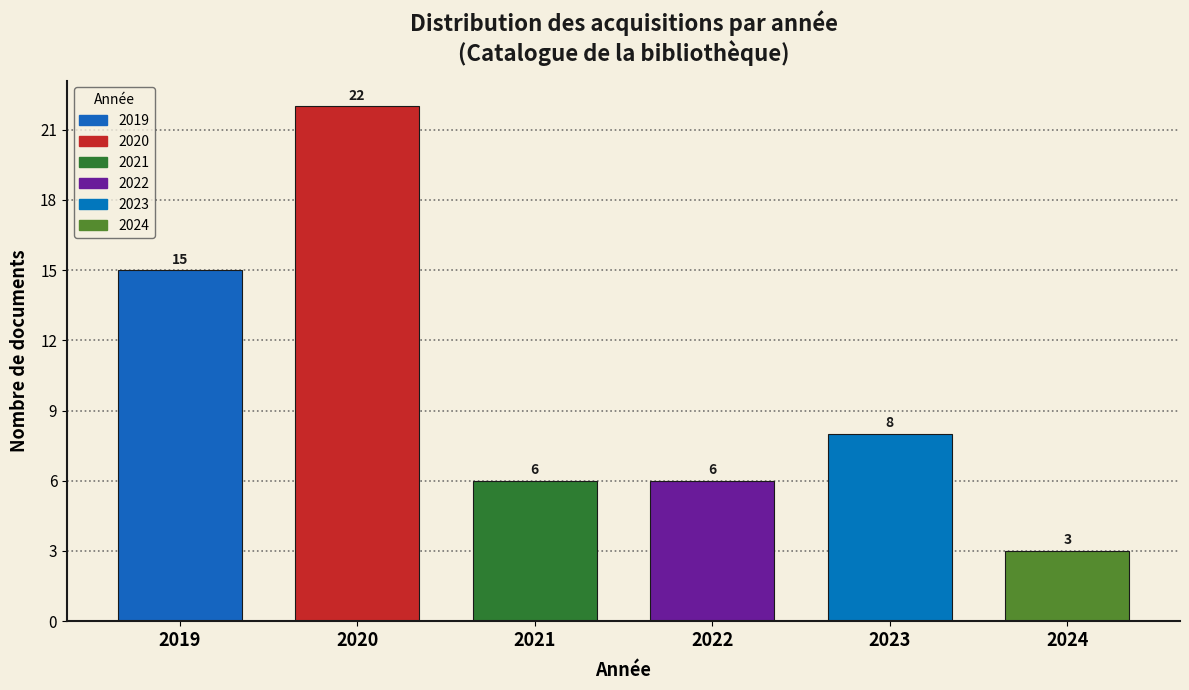

Reading right to left, extract all data points from this chart.

2024=3	2023=8	2022=6	2021=6	2020=22	2019=15